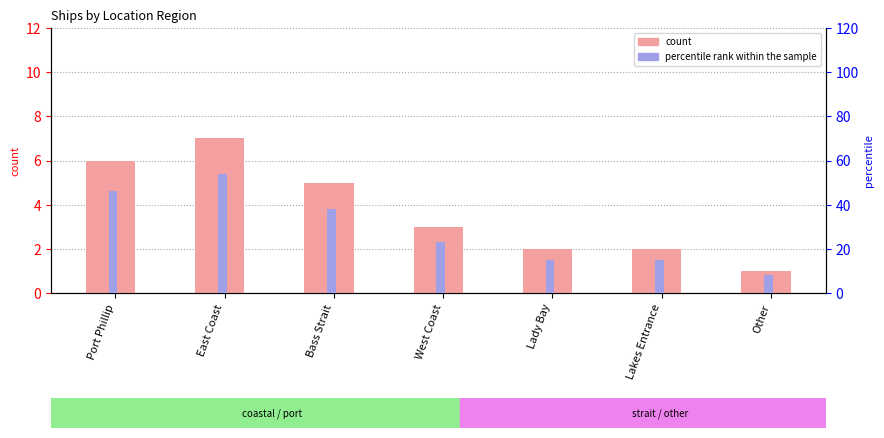

The percentile rank within the sample series shows 23 at East Coast. True or false?

False